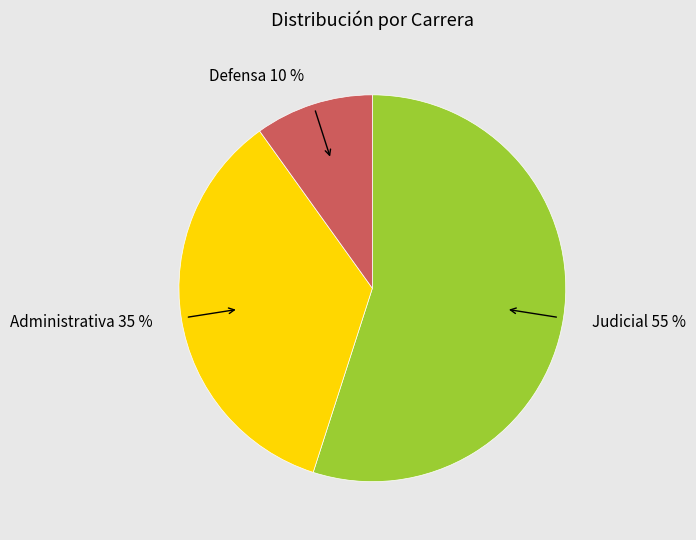

Combined, do Defensa and Judicial account for over 50%?

Yes